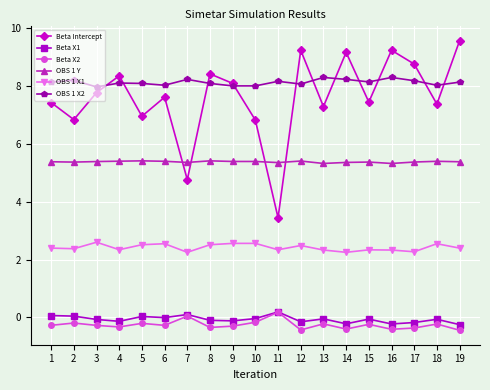

Is it true that OBS 1 X2 equals 10.8 at 19?

False